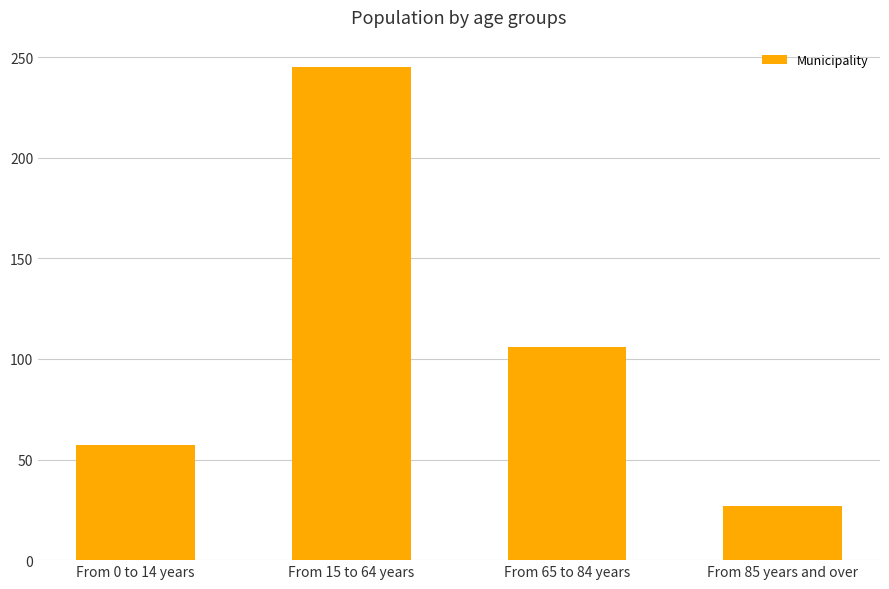

What is the label of the 1st bar from the right?

From 85 years and over